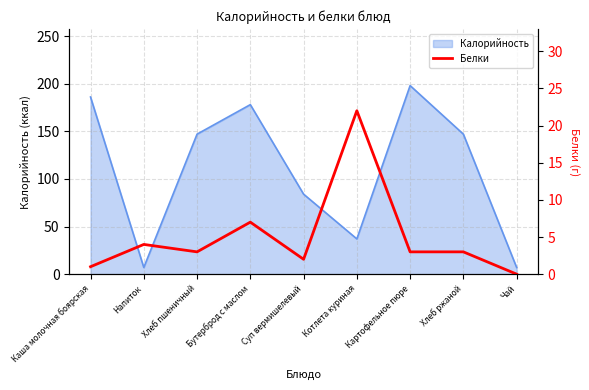

The value at Картофельное пюре is 1. True or false?

False